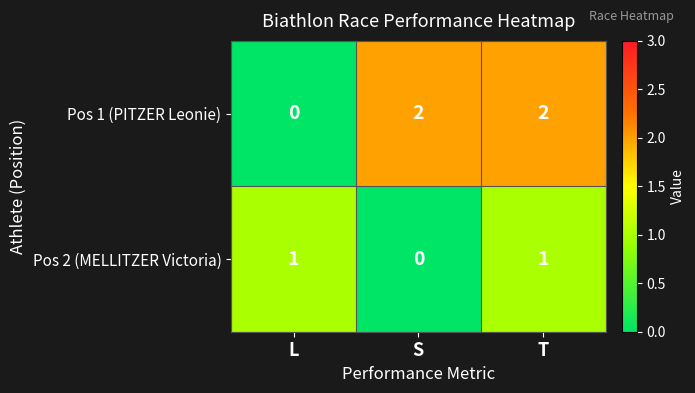

At which category is the sum across all series the highest?

T